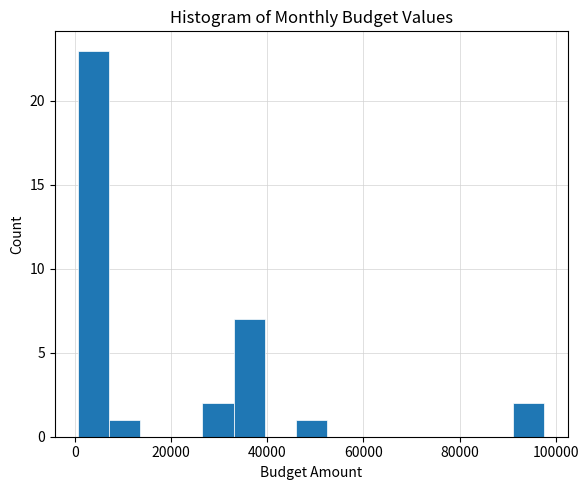

Read against the x-axis, roughly where is the centre of the tallest bar?

4000